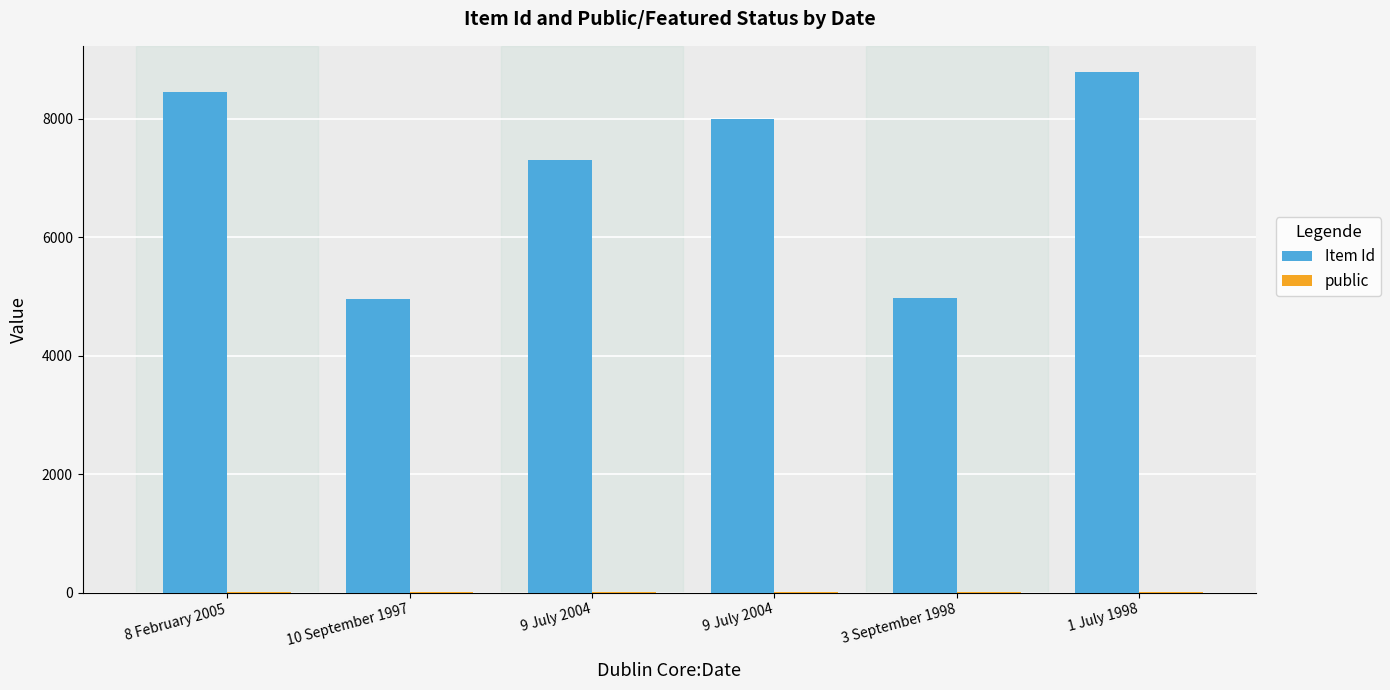

Does the chart contain stacked bars?

No